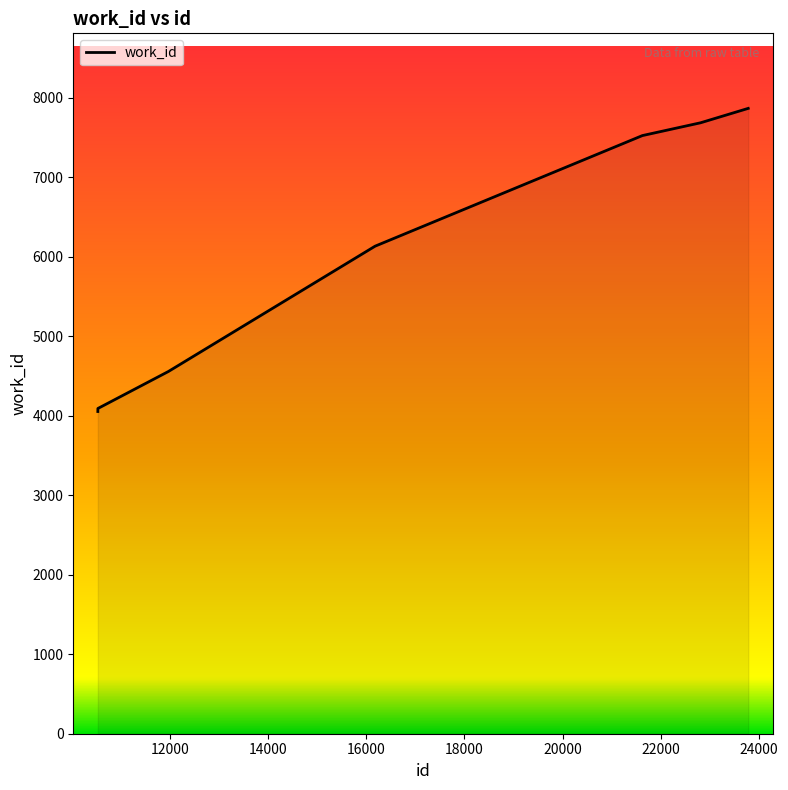

Does the chart display data point markers on the line(s)?

No